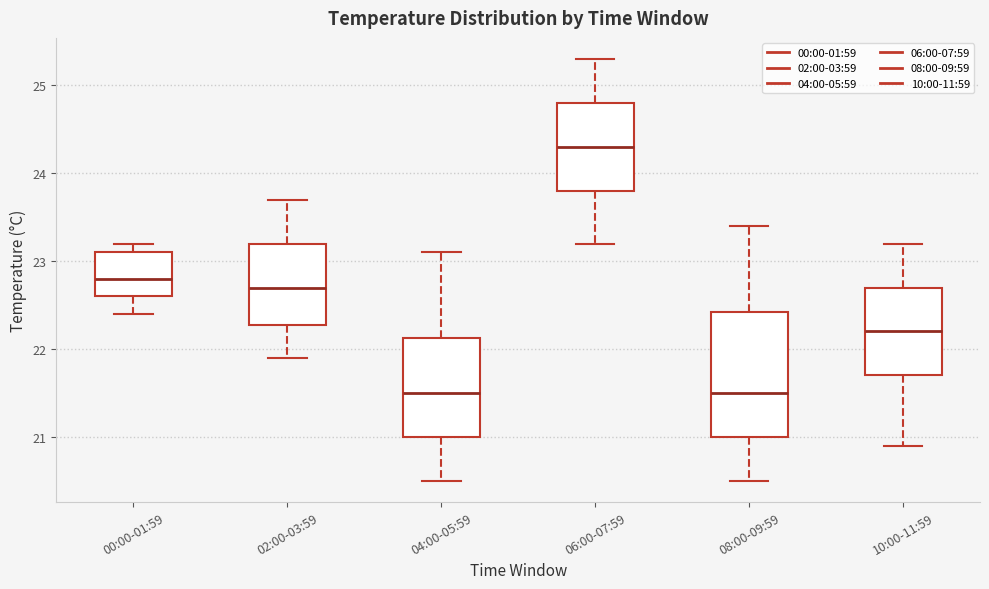

Reading left to right, read every box against the y-axis: the position of its median line, the range the box covers, and the ends of its whiskers. The values are not printed on the chart, so give them approximately, as read against the axis.

00:00-01:59: median 22.8, box 22.6 to 23.1, whiskers 22.4 to 23.2
02:00-03:59: median 22.7, box 22.3 to 23.2, whiskers 21.9 to 23.7
04:00-05:59: median 21.5, box 21.0 to 22.1, whiskers 20.5 to 23.1
06:00-07:59: median 24.3, box 23.8 to 24.8, whiskers 23.2 to 25.3
08:00-09:59: median 21.5, box 21.0 to 22.4, whiskers 20.5 to 23.4
10:00-11:59: median 22.2, box 21.7 to 22.7, whiskers 20.9 to 23.2